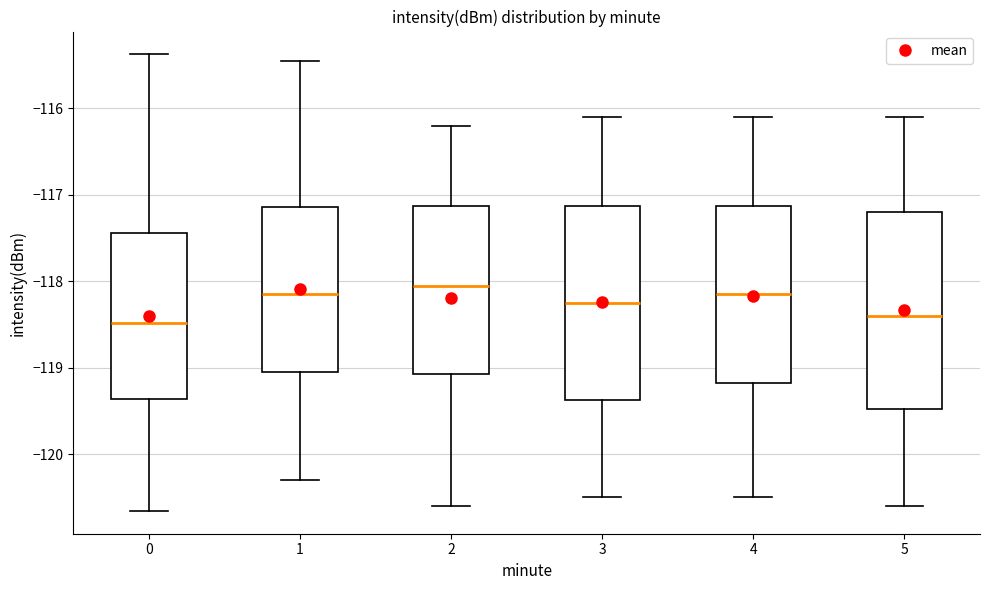

Reading left to right, read every box against the y-axis: the position of its median line, the range the box covers, and the ends of its whiskers. The values are not printed on the chart, so give them approximately, as read against the axis.

0: median -118.5, box -119.4 to -117.4, whiskers -120.7 to -115.4
1: median -118.1, box -119.0 to -117.1, whiskers -120.3 to -115.5
2: median -118.0, box -119.1 to -117.1, whiskers -120.6 to -116.2
3: median -118.2, box -119.4 to -117.1, whiskers -120.5 to -116.1
4: median -118.1, box -119.2 to -117.1, whiskers -120.5 to -116.1
5: median -118.4, box -119.5 to -117.2, whiskers -120.6 to -116.1